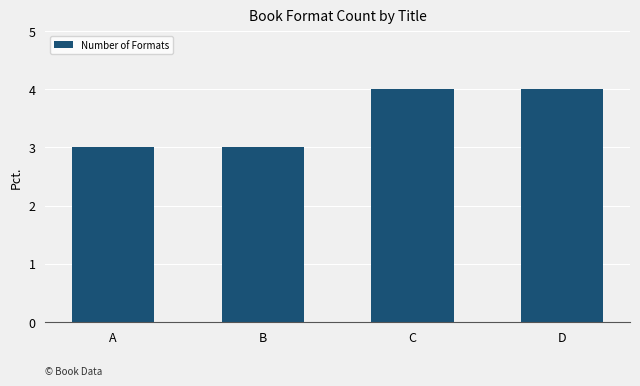

How many values are between 3 and 4?

4